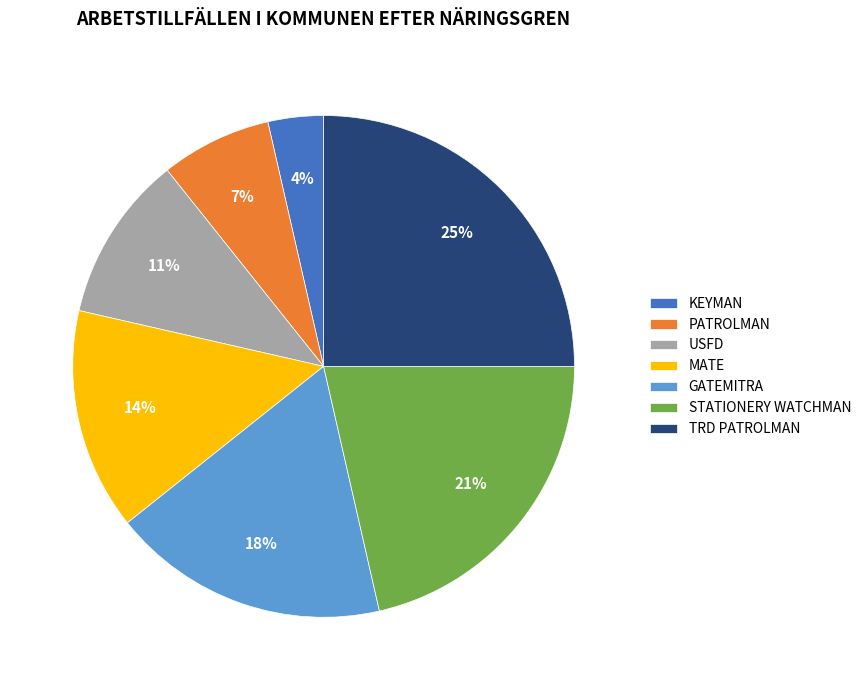

Rank the categories by value from highest to lowest.

TRD PATROLMAN, STATIONERY WATCHMAN, GATEMITRA, MATE, USFD, PATROLMAN, KEYMAN